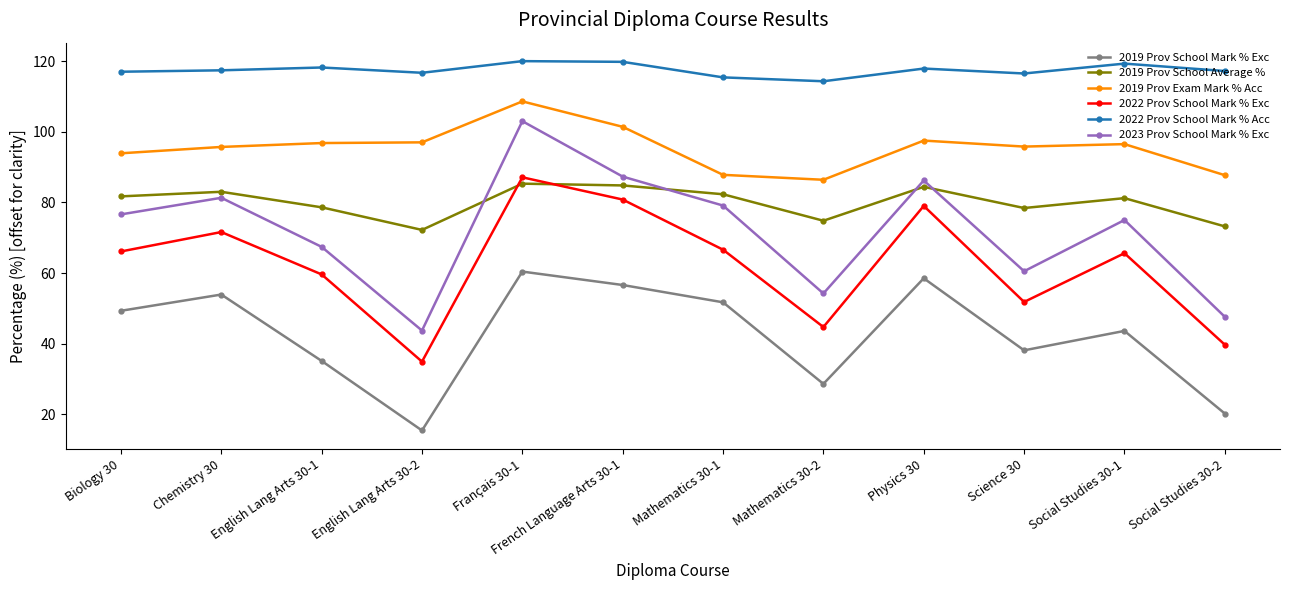

True or false: 2022 Prov School Mark % Exc has a value of 88.4 at Science 30.

False